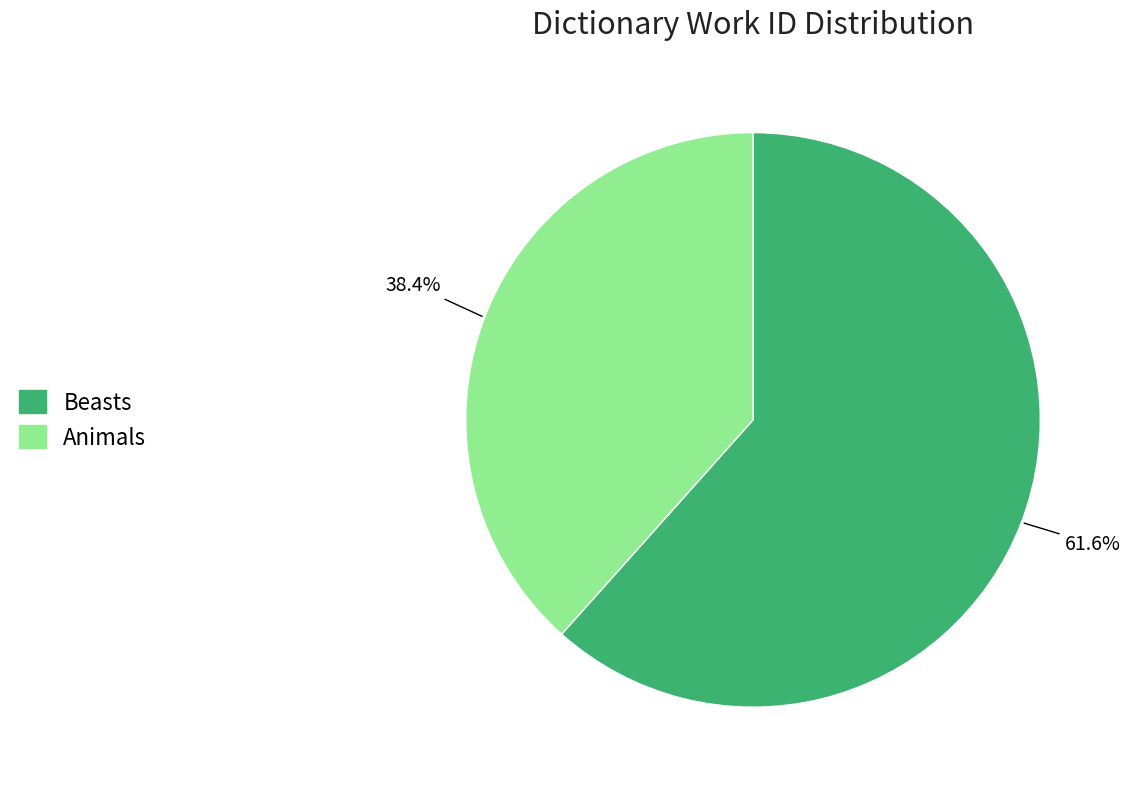

What percentage is the Beasts slice, to the nearest percent?

62%